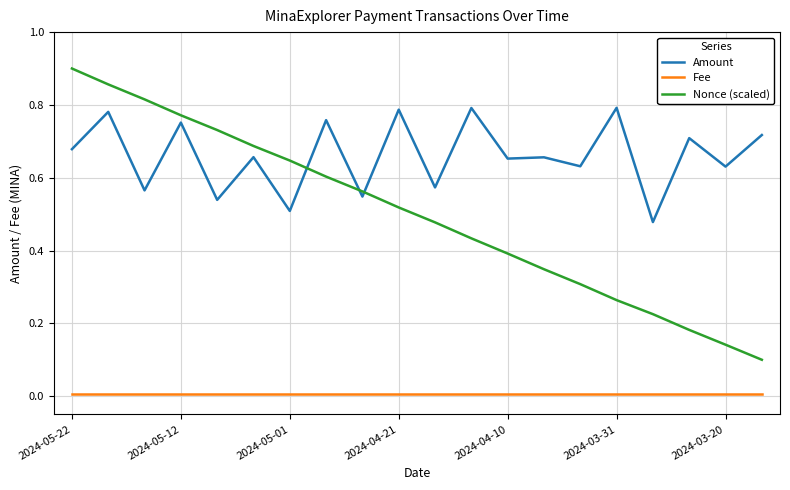

List the series in order of their peak value, highest first.

Nonce (scaled), Amount, Fee